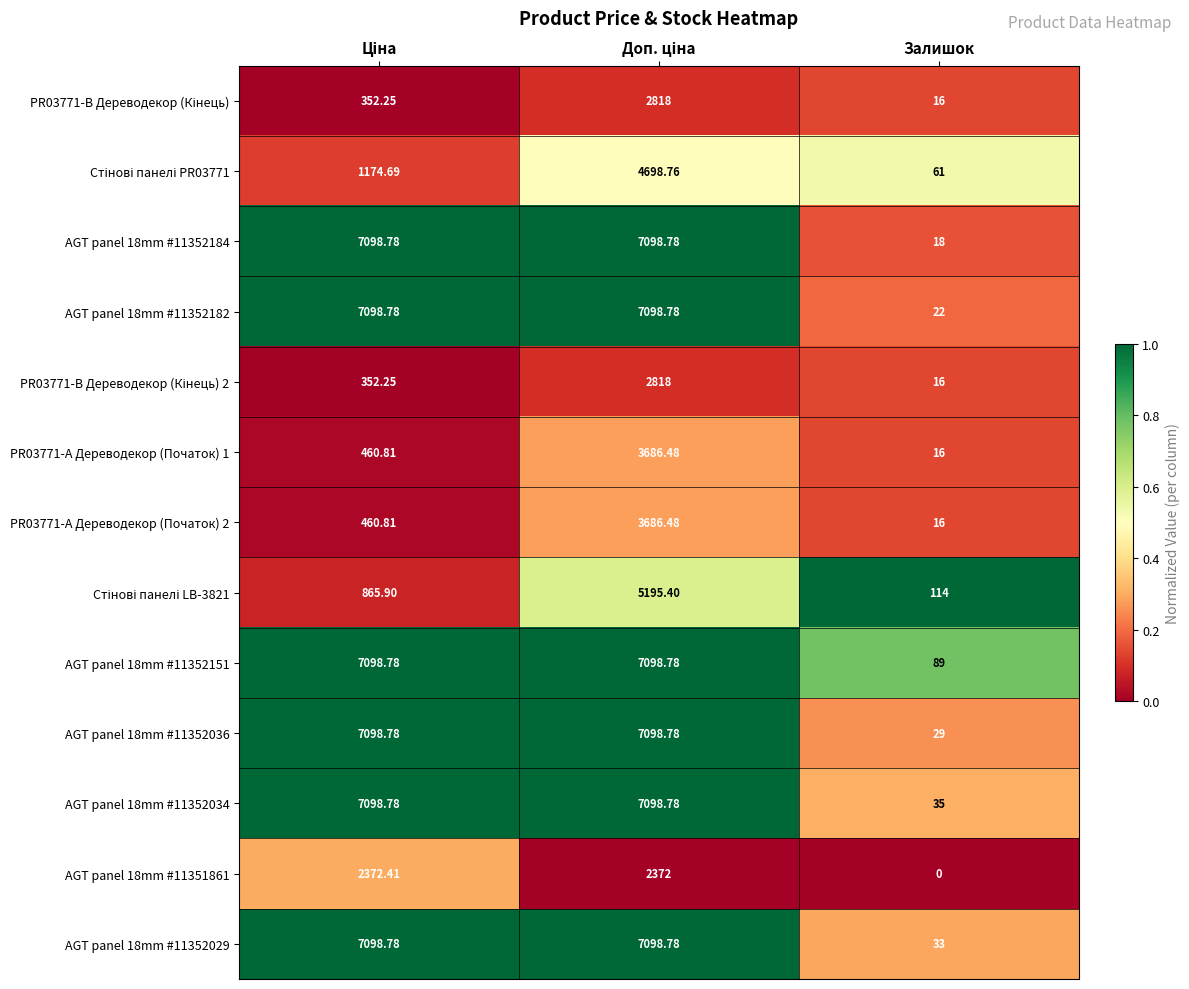

At which label is AGT panel 18mm #11352029 closest to 3565?

Залишок